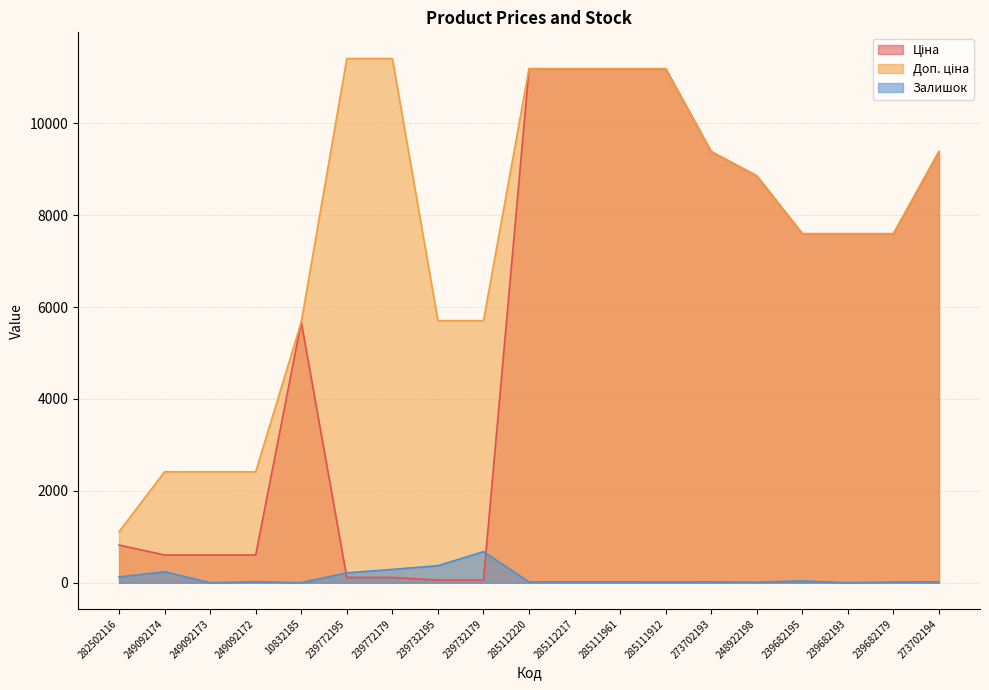

Is the value of Ціна at 285111961 greater than the value of Доп. ціна at 10832185?

Yes